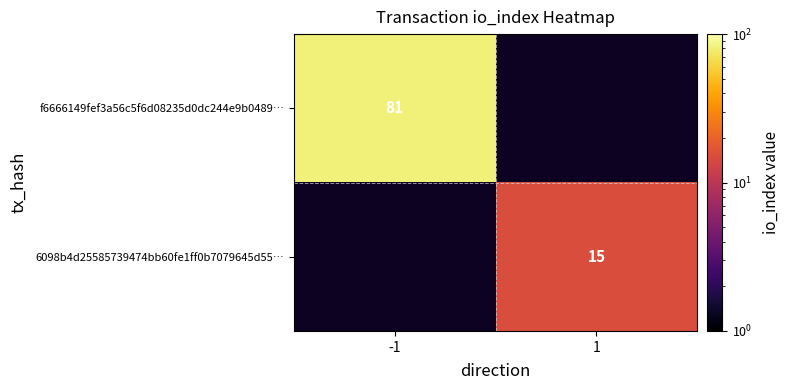

At how many categories does at least one series exceed 77?

1